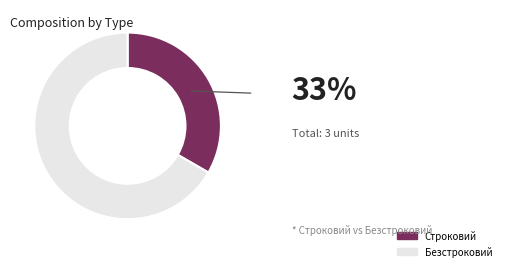

What is the ratio of the value at Строковий to the value at Безстроковий?

0.5